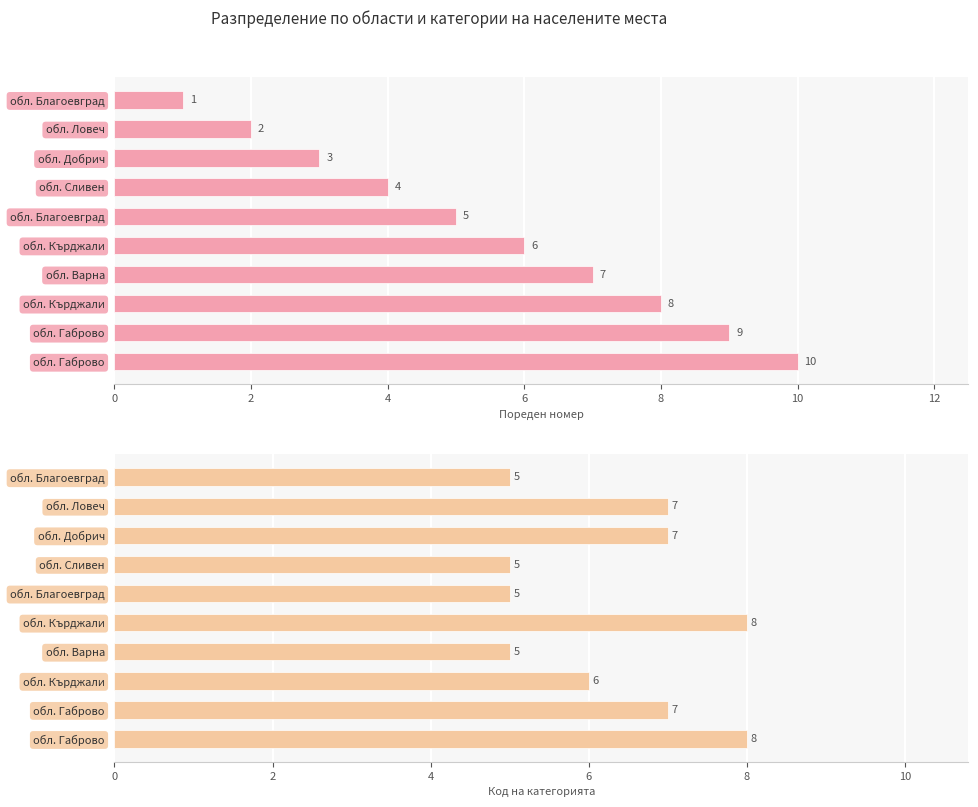

Count the number of categories in the chart.

10